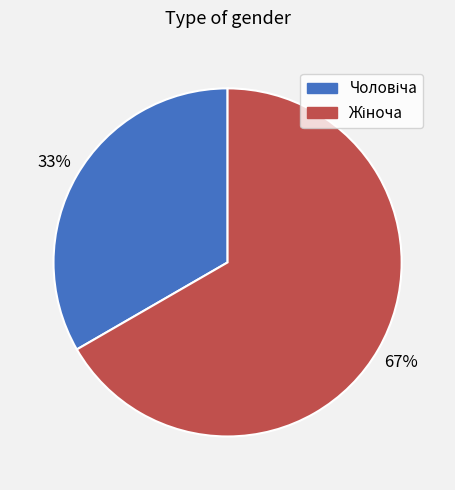

Count the number of slices in the pie.

2